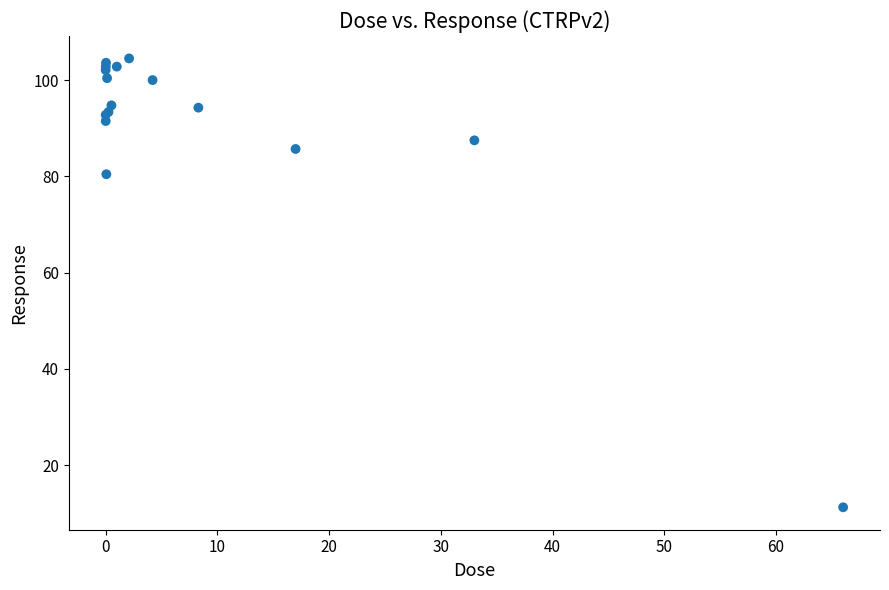

What Y value in the scatter plot is closest to 57?

80.4